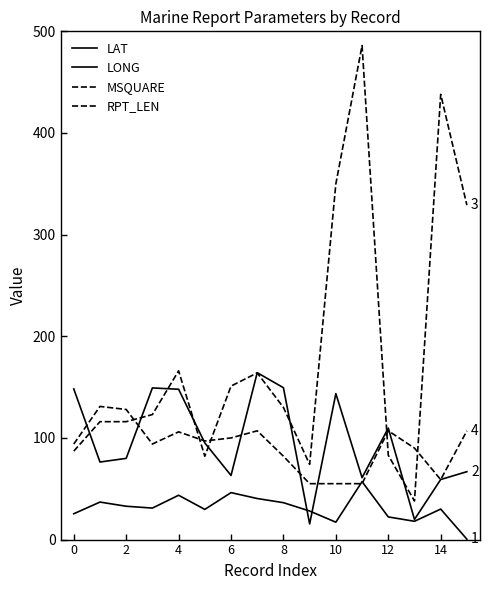

How many lines are shown in the chart?

4